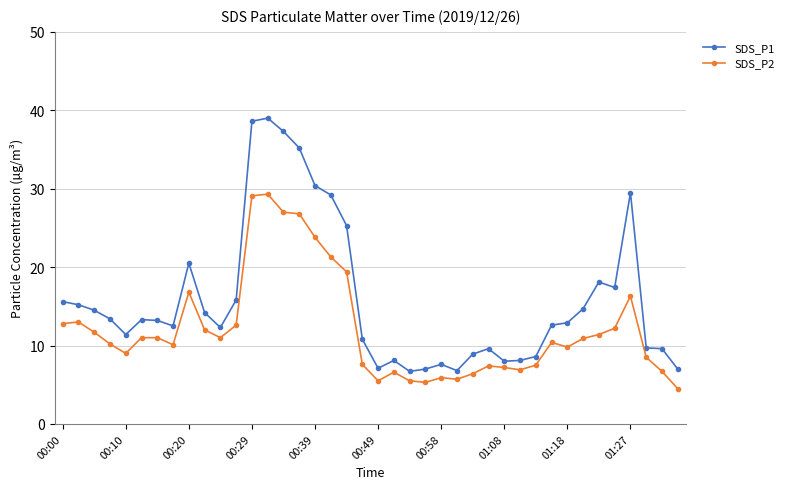

What is the value of the SDS_P2 point at the 23rd from the left?

5.5